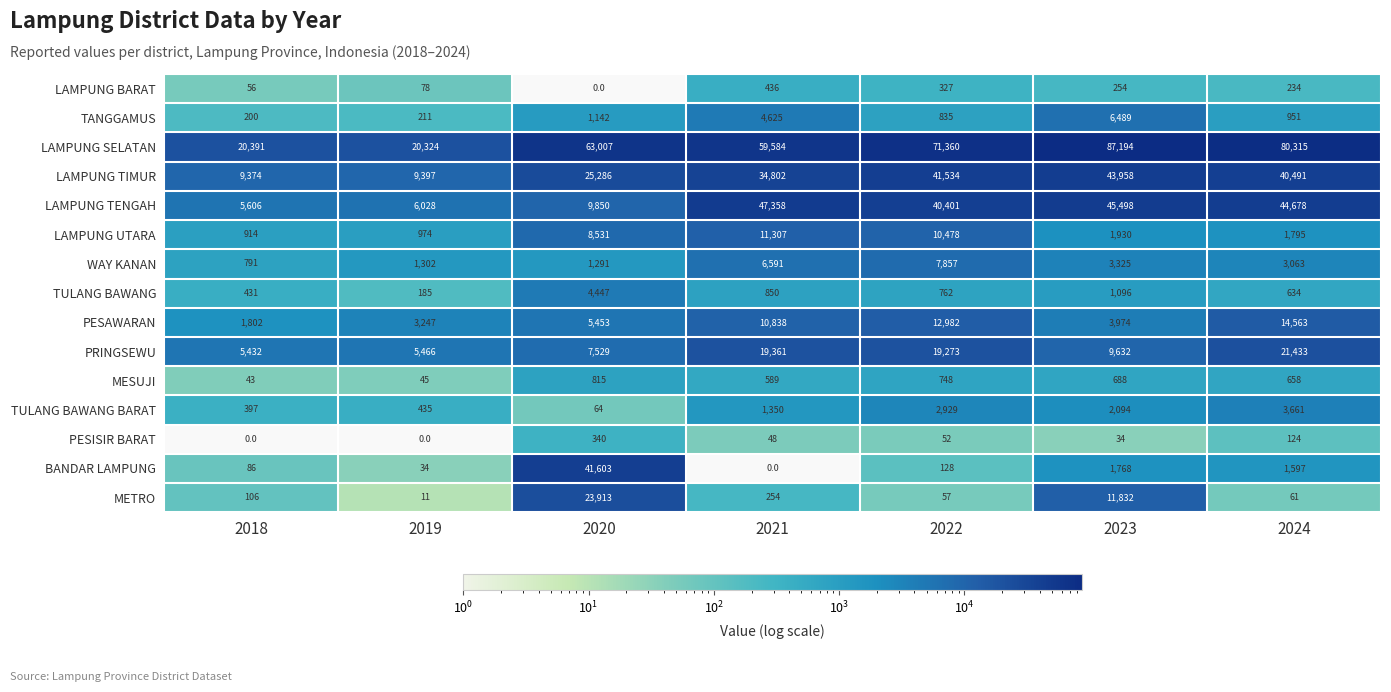

Which series has the widest spread of values?

LAMPUNG SELATAN